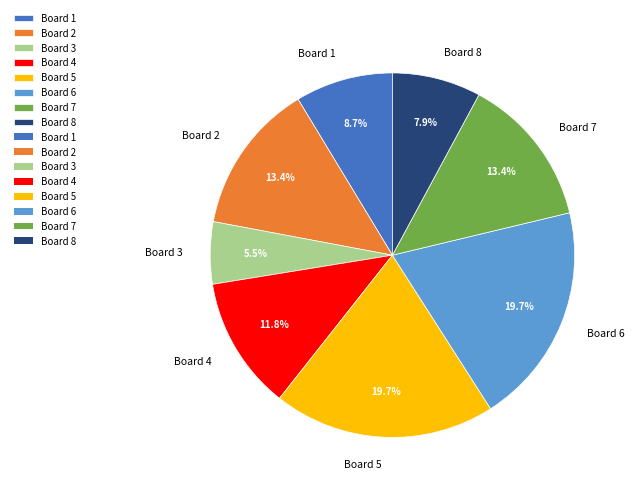

Which category has the smallest portion of the pie?

Board 3